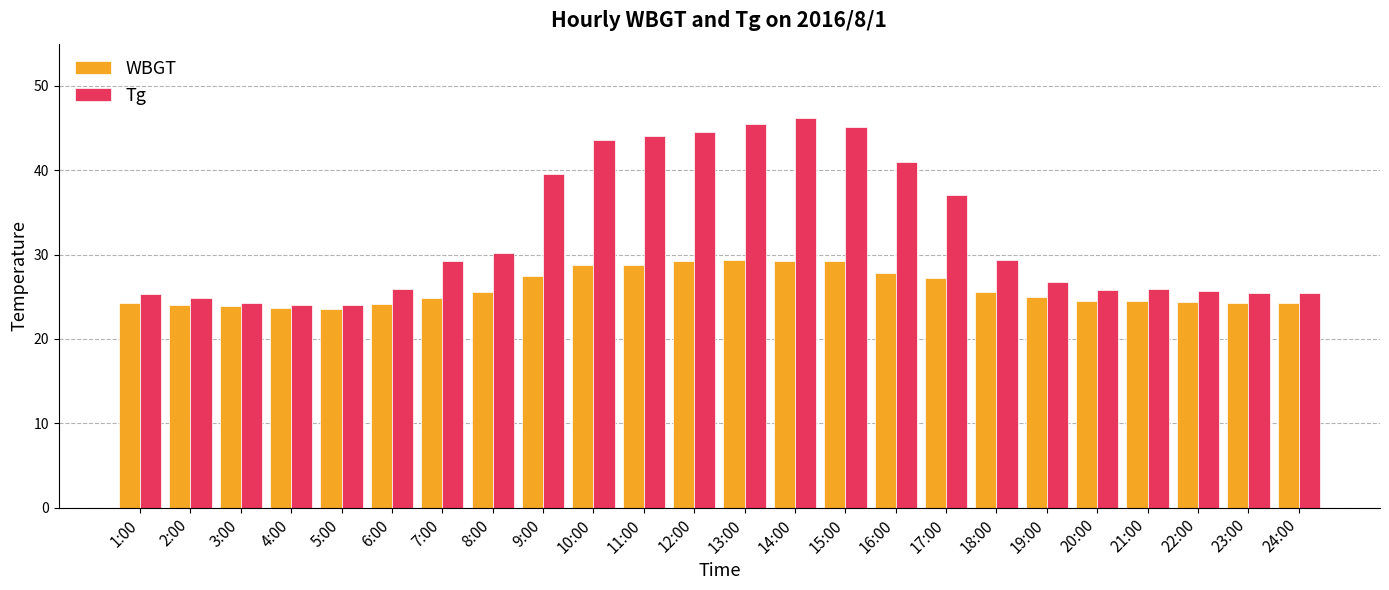

Which series has the largest total across all categories?

Tg